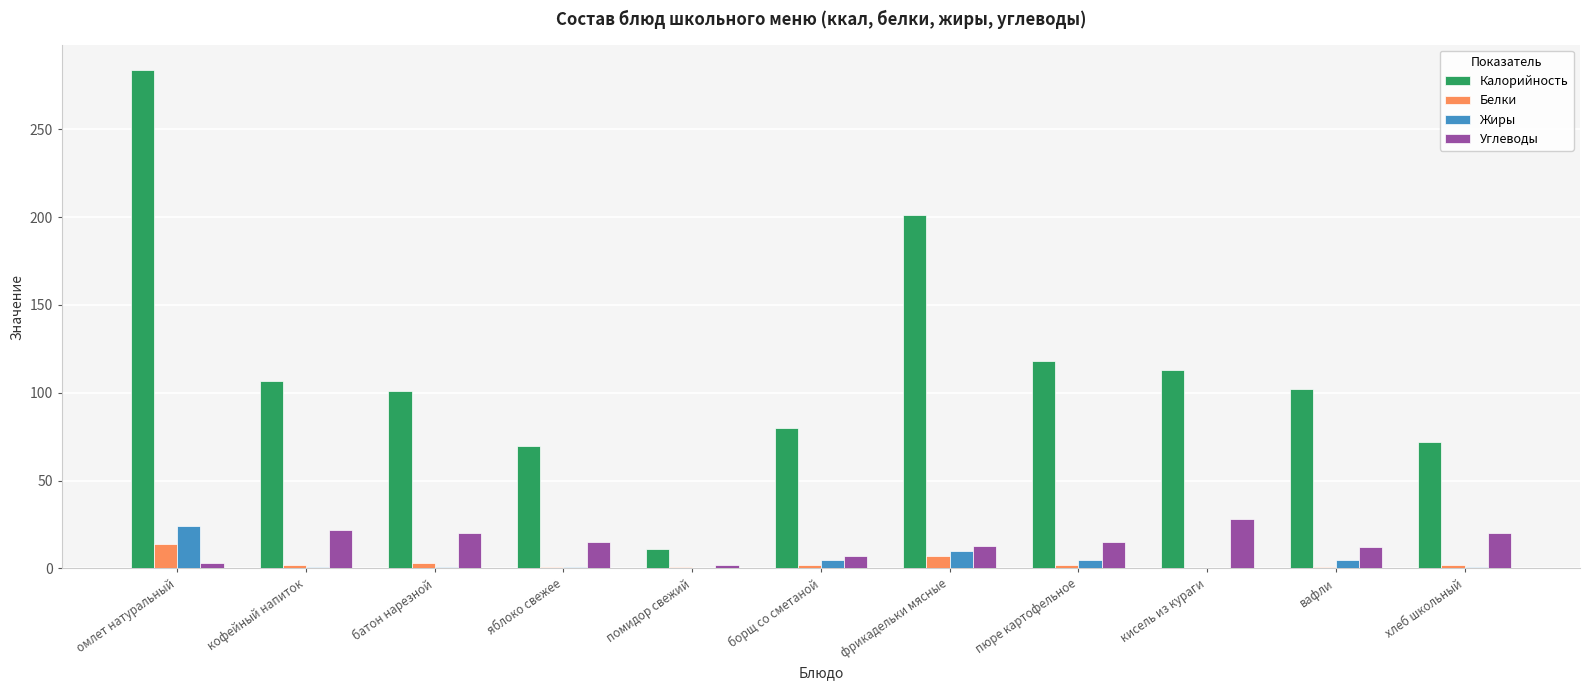

Which category has the highest value across all series?

омлет натуральный